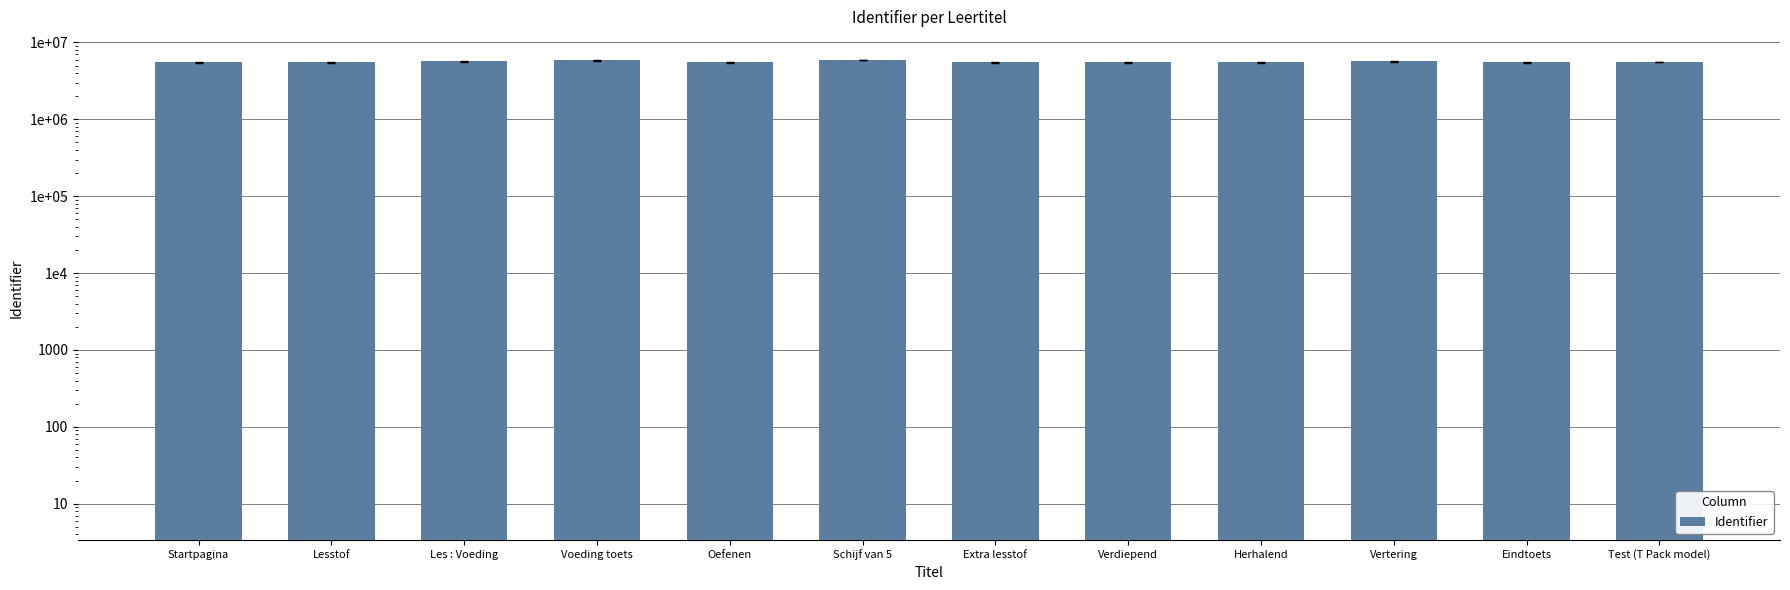

How many bars are there in total?

12